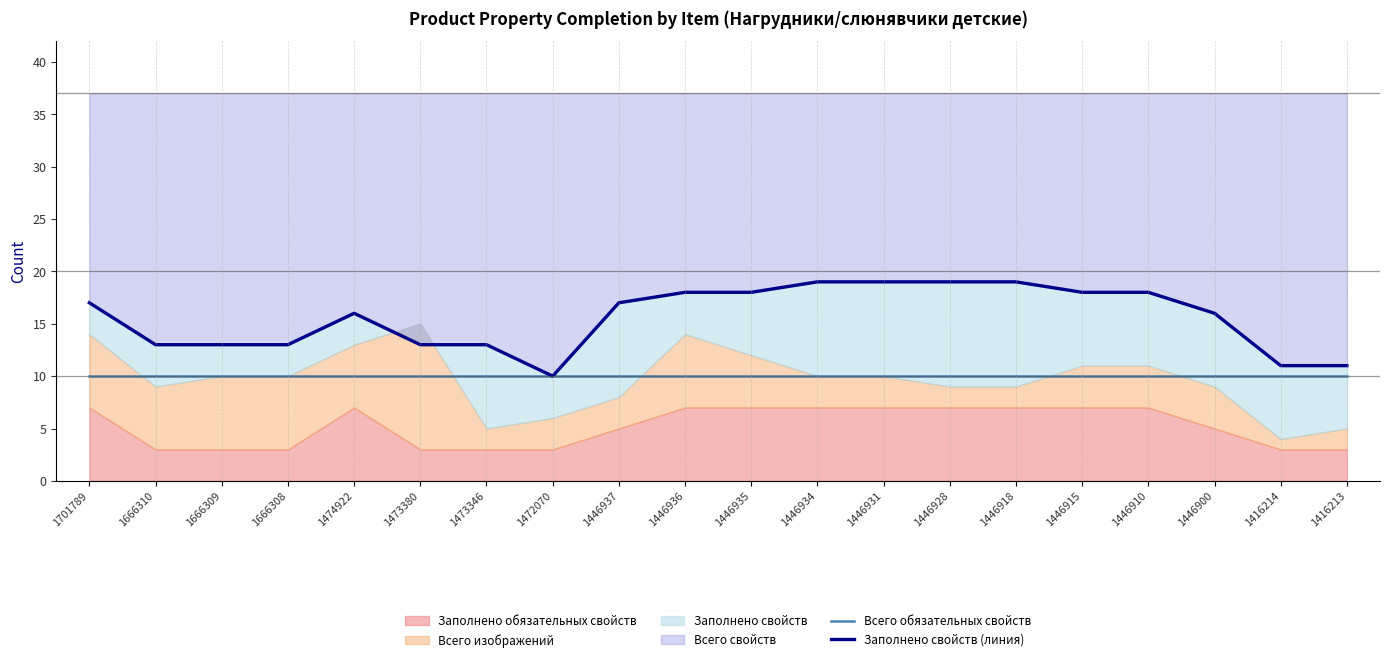

What is the sum of the Всего обязательных свойств values at 1473346 and 1416214?

20